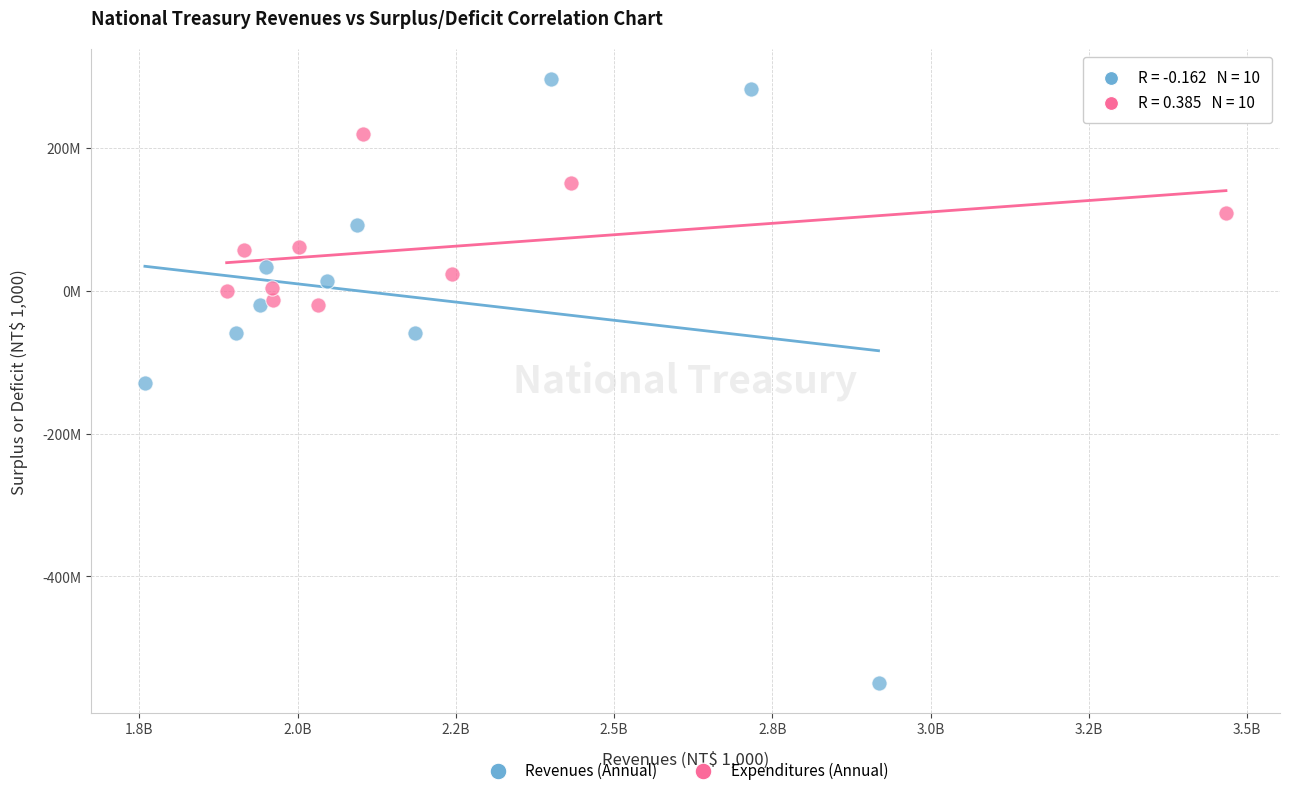

What are all the series names shown in the legend?

Revenues (Annual), Expenditures (Annual)